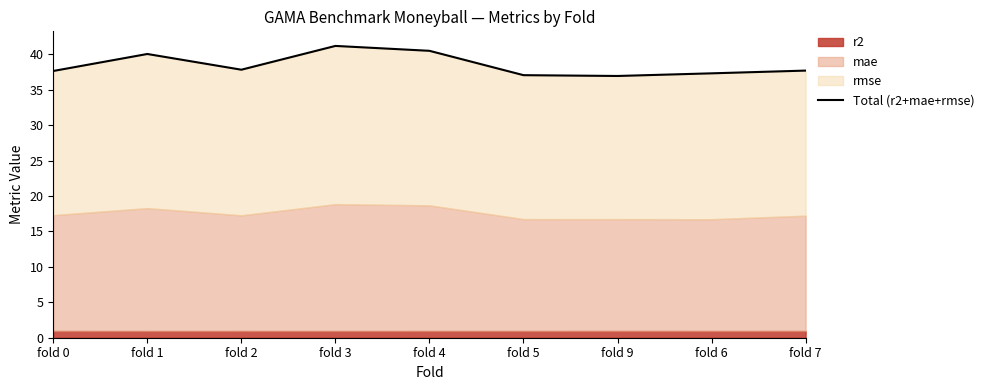

Is it true that the value at fold 1 is 60.7?

False